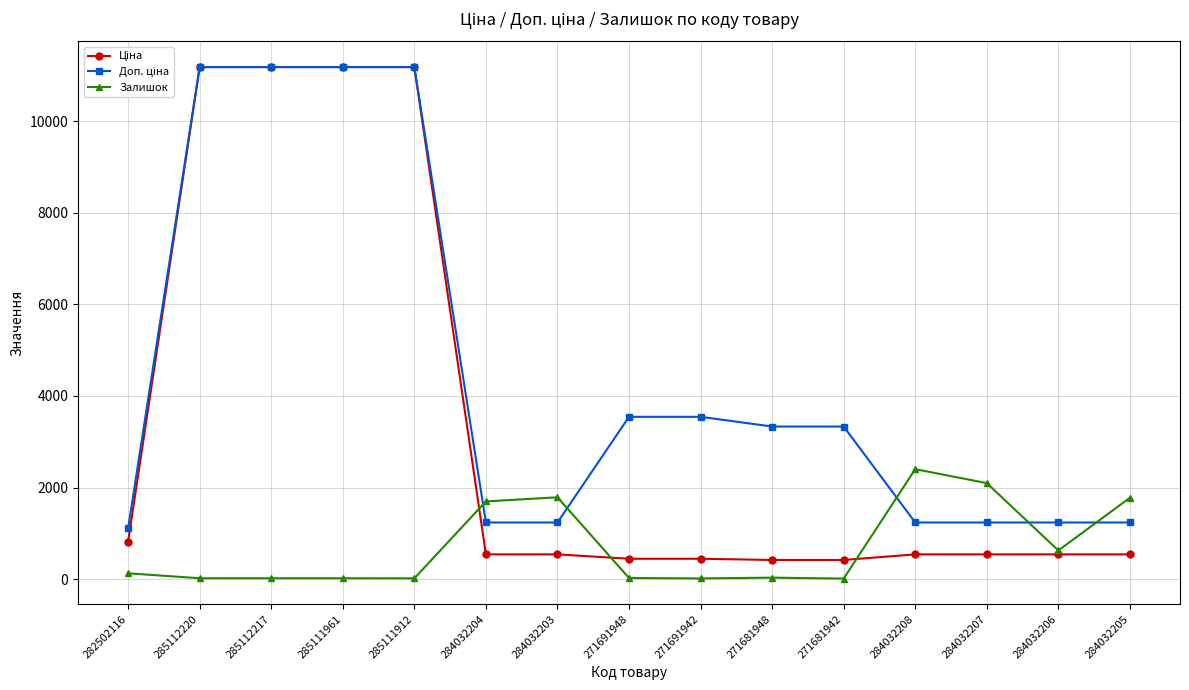

At how many categories does at least one series exceed 970?

15